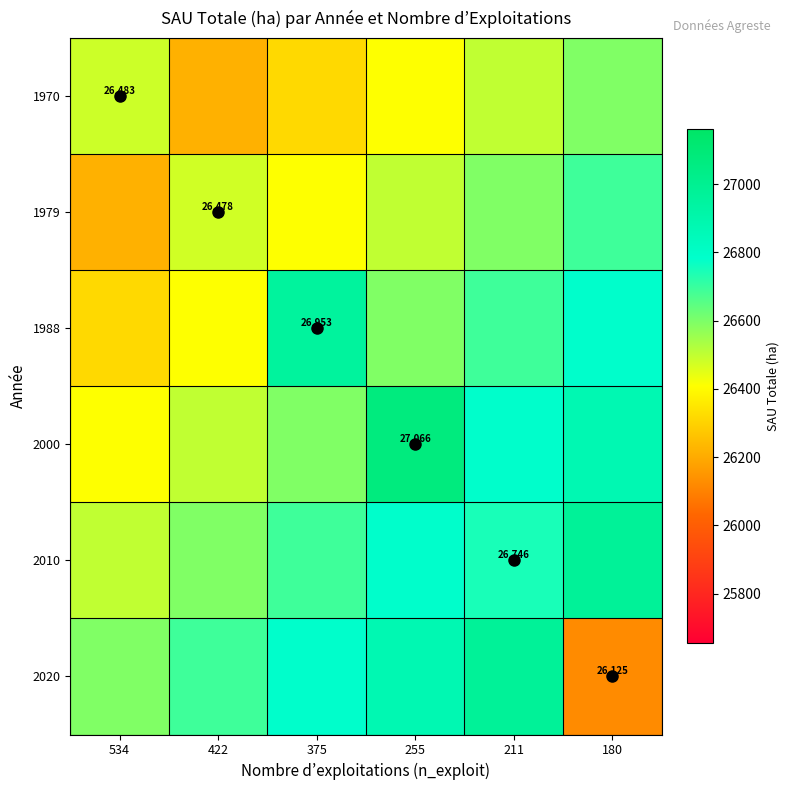

How many series are shown in this chart?

6